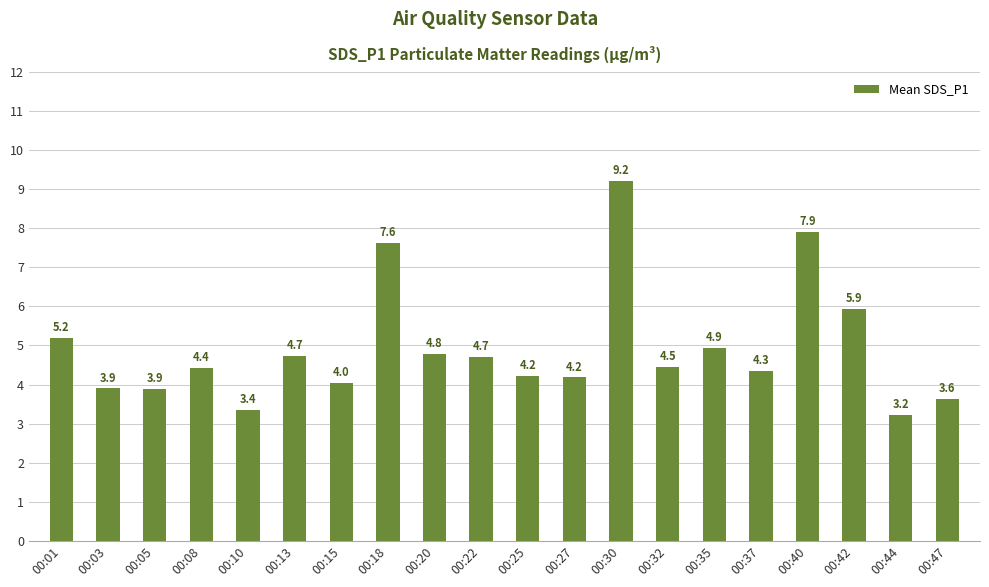

What is the value of the 15th bar from the left?

4.9